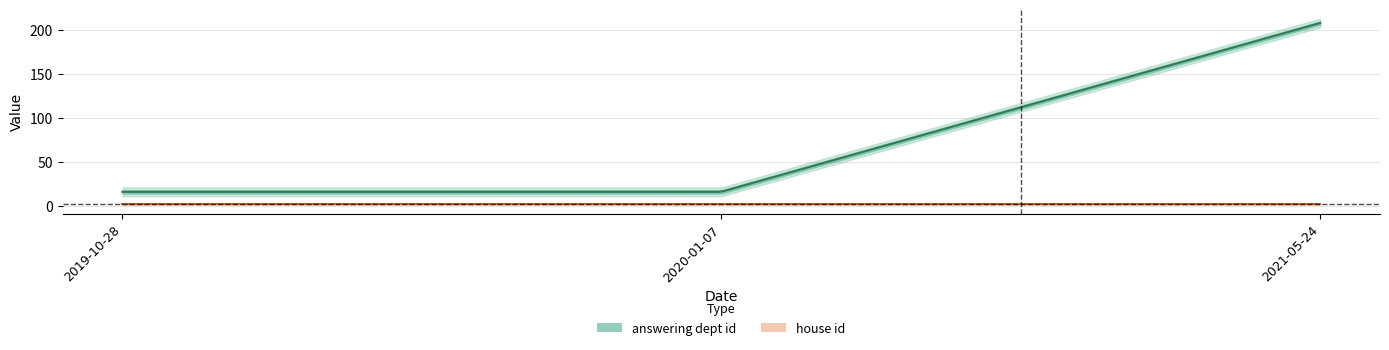

Reading left to right, transcribe all the data shown in this chart.

answering dept id: 2019-10-28=16	2020-01-07=16	2021-05-24=208
house id: 2019-10-28=2	2020-01-07=2	2021-05-24=2